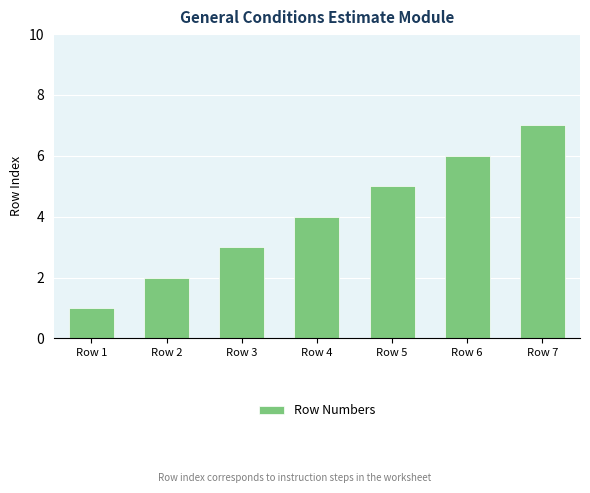

What is the difference between the second highest and second lowest values?

4